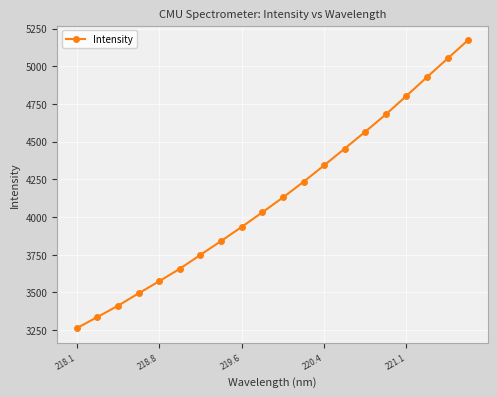

What is the difference between the maximum and minimum values?

1910.5